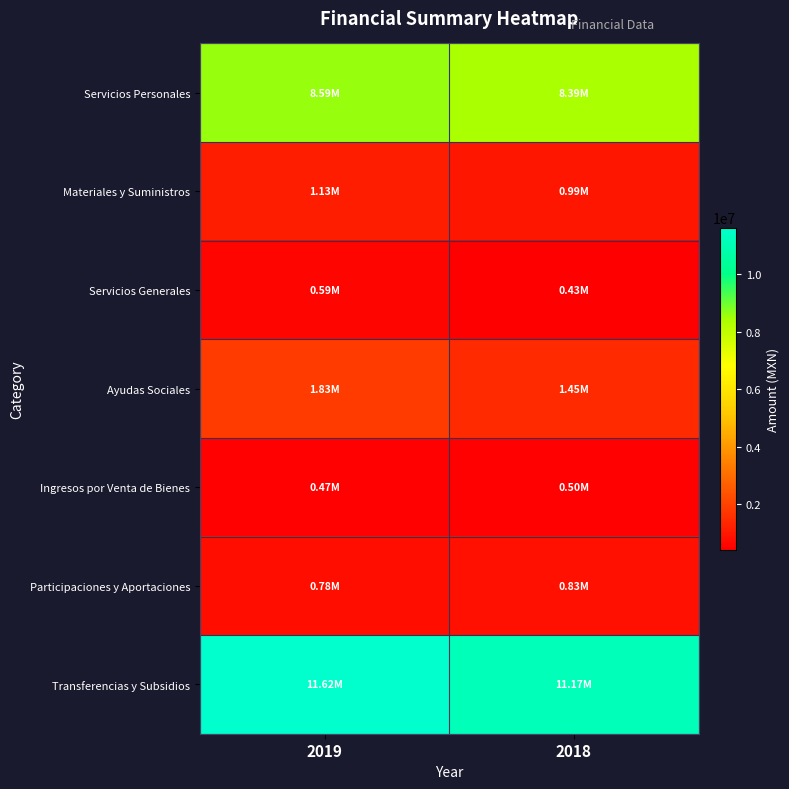

Which label corresponds to the smallest value in the chart?

2018